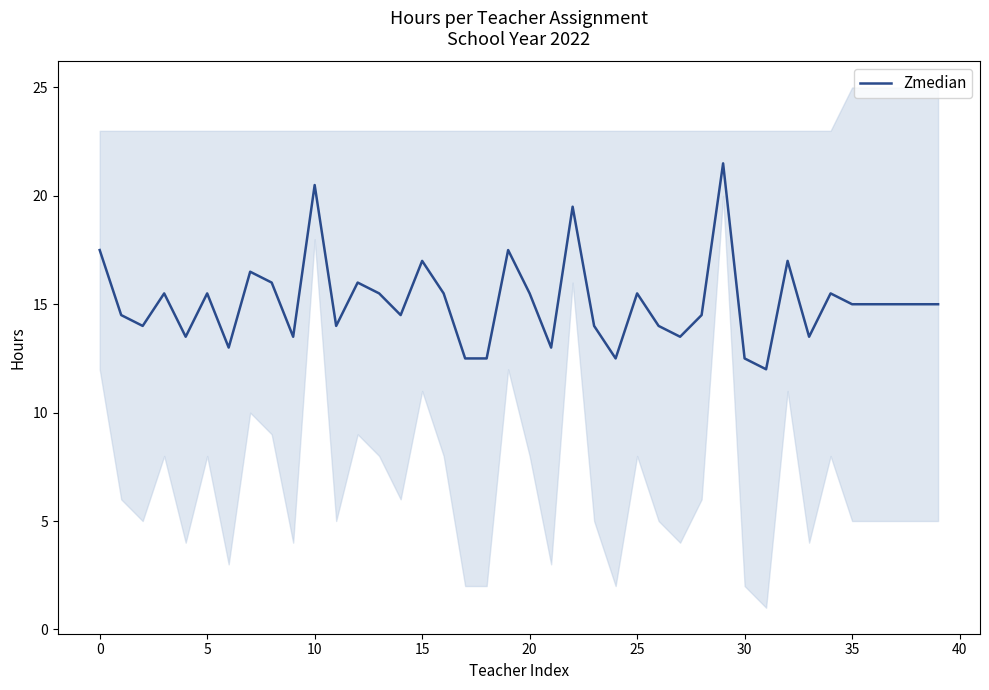

What is the sum of all values?

604.0